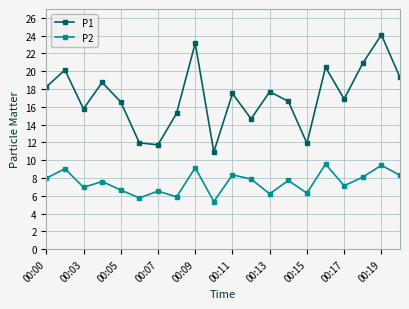

In P1, how many points are higher than both neighbors (excluding endpoints)?

7